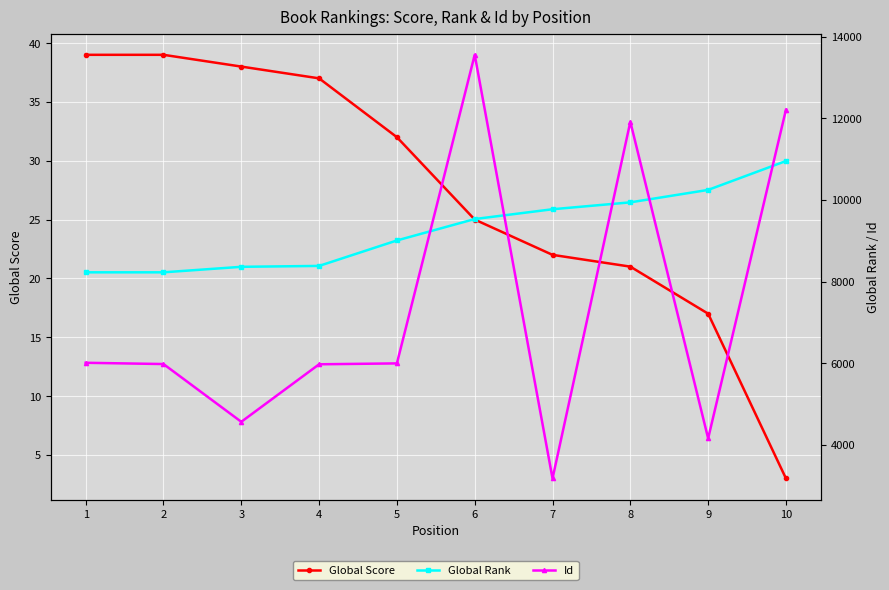

Reading left to right, extract all data points from this chart.

Global Score: 39	39	38	37	32	25	22	21	17	3
Global Rank: 8227	8227	8362	8384	9008	9533	9773	9942	10247	10955
Id: 6010	5979	4563	5973	5995	13558	3175	11917	4156	12212